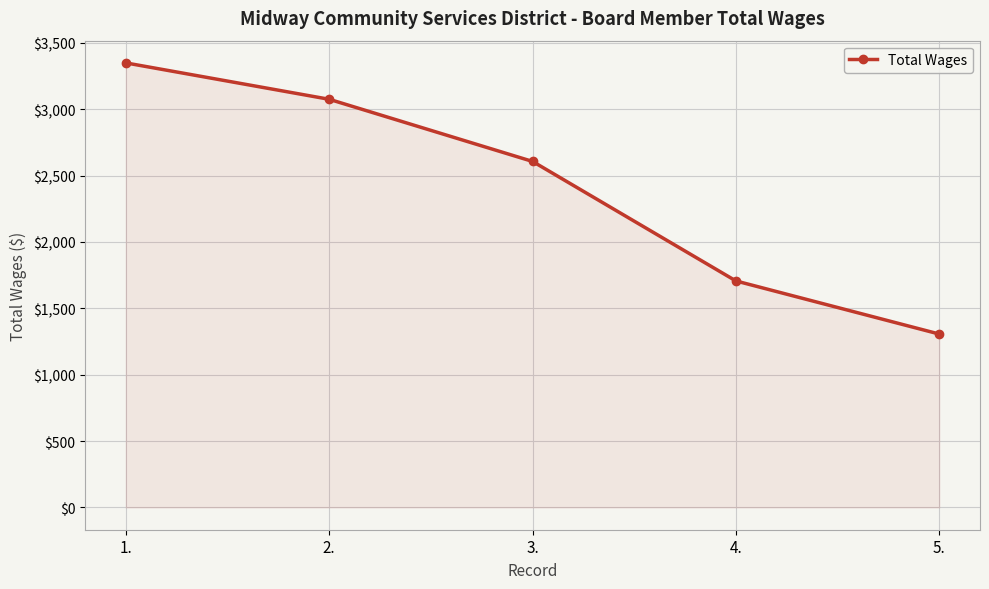

The chart shows a value of 1031 at 2.. True or false?

False